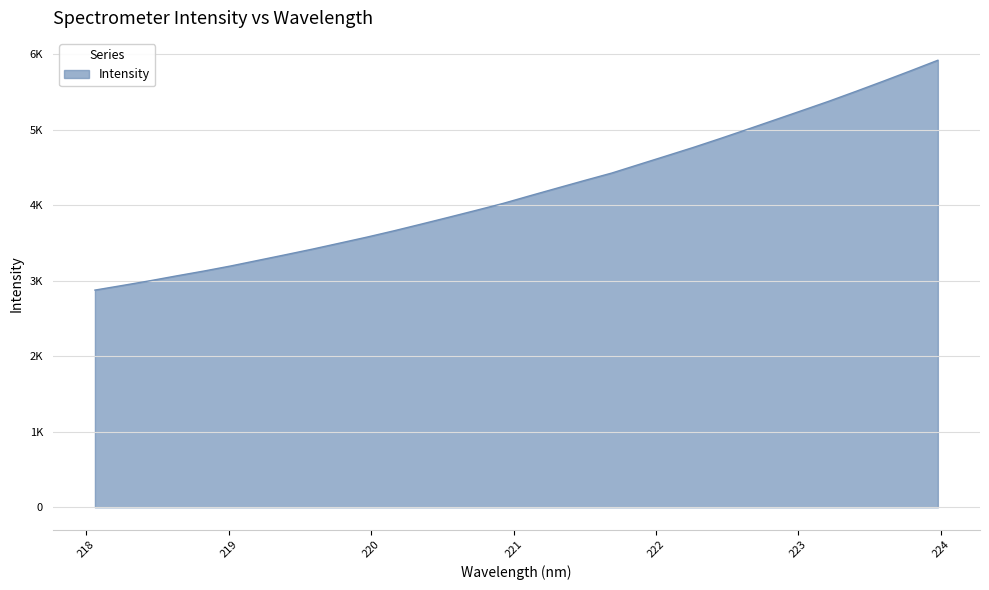

Is this an area chart (filled region under the line)?

Yes